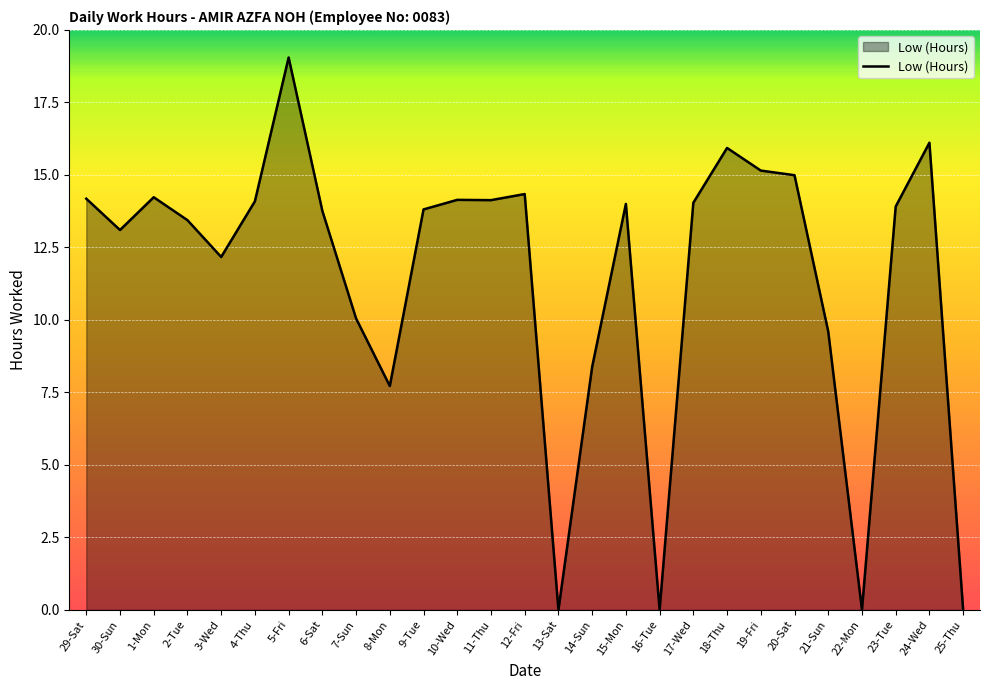

How many values are below 13?

9